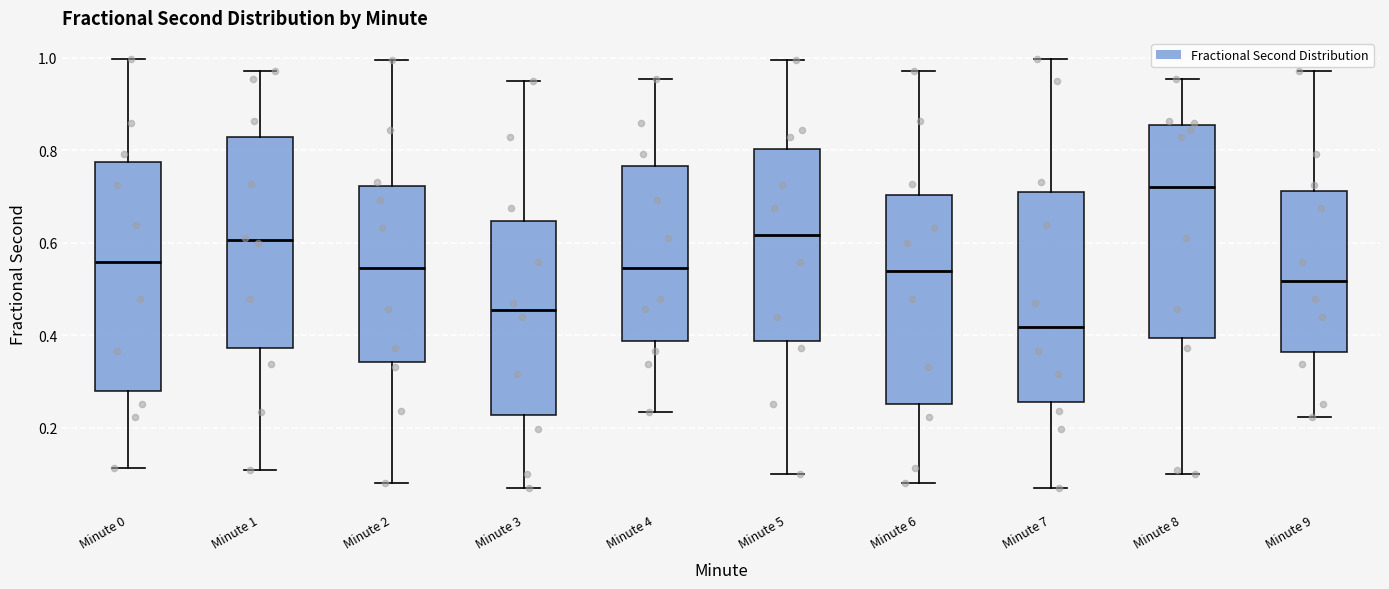

Where does the median line of the box for Minute 0 sit on the y-axis? The values are not printed on the chart, so give them approximately, as read against the axis.

0.56